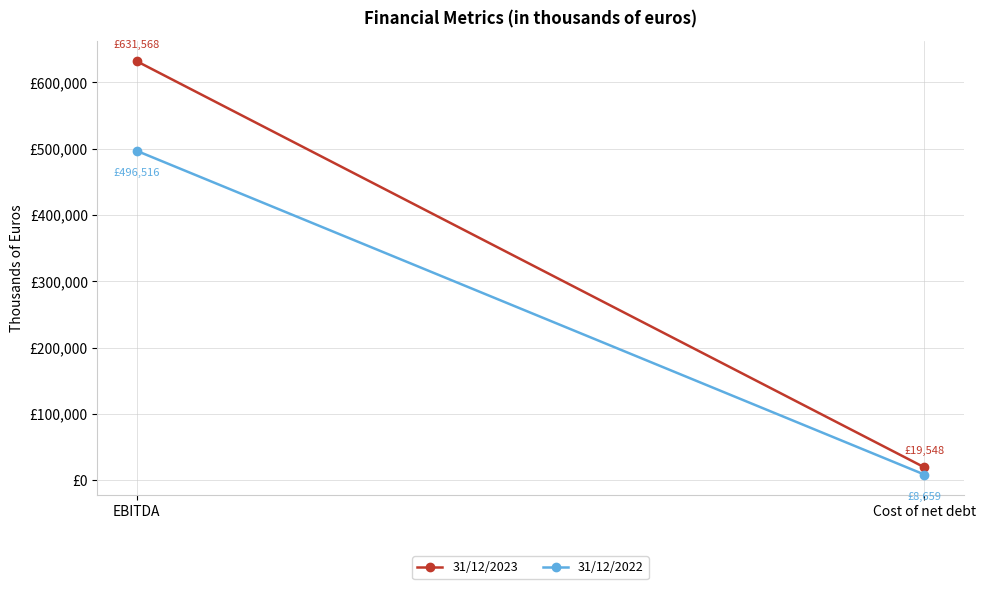

True or false: 31/12/2023 has a value of 631568 at EBITDA.

True